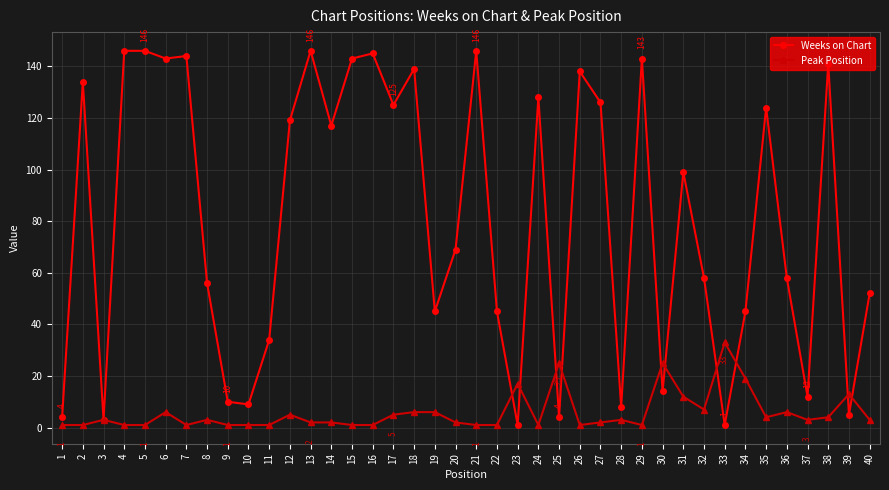

Reading left to right, transcribe all the data shown in this chart.

Weeks on Chart: 1=4	2=134	3=3	4=146	5=146	6=143	7=144	8=56	9=10	10=9	11=34	12=119	13=146	14=117	15=143	16=145	17=125	18=139	19=45	20=69	21=146	22=45	23=1	24=128	25=4	26=138	27=126	28=8	29=143	30=14	31=99	32=58	33=1	34=45	35=124	36=58	37=12	38=141	39=5	40=52
Peak Position: 1=1	2=1	3=3	4=1	5=1	6=6	7=1	8=3	9=1	10=1	11=1	12=5	13=2	14=2	15=1	16=1	17=5	18=6	19=6	20=2	21=1	22=1	23=17	24=1	25=25	26=1	27=2	28=3	29=1	30=25	31=12	32=7	33=33	34=19	35=4	36=6	37=3	38=4	39=13	40=3